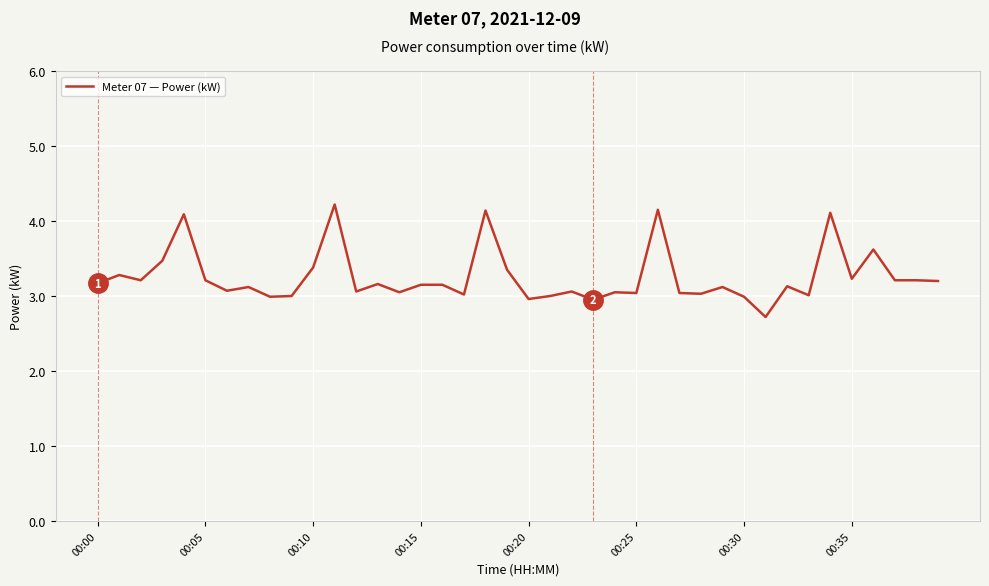

What is the greatest value displayed?

4.2